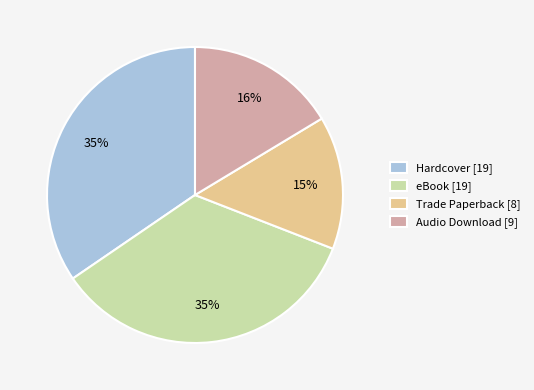

Is there a majority slice in this chart?

No